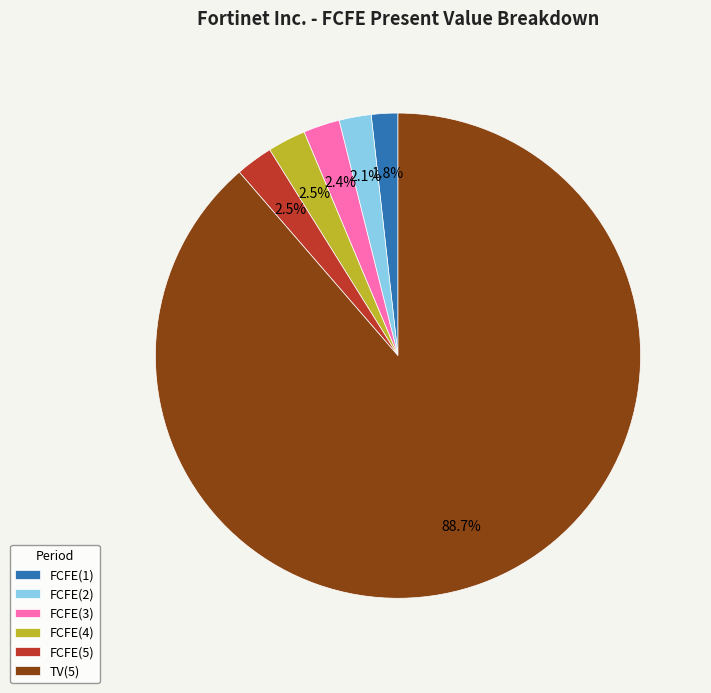

To the nearest percent, what is the difference between the TV(5) and FCFE(2) slice percentages?

87%